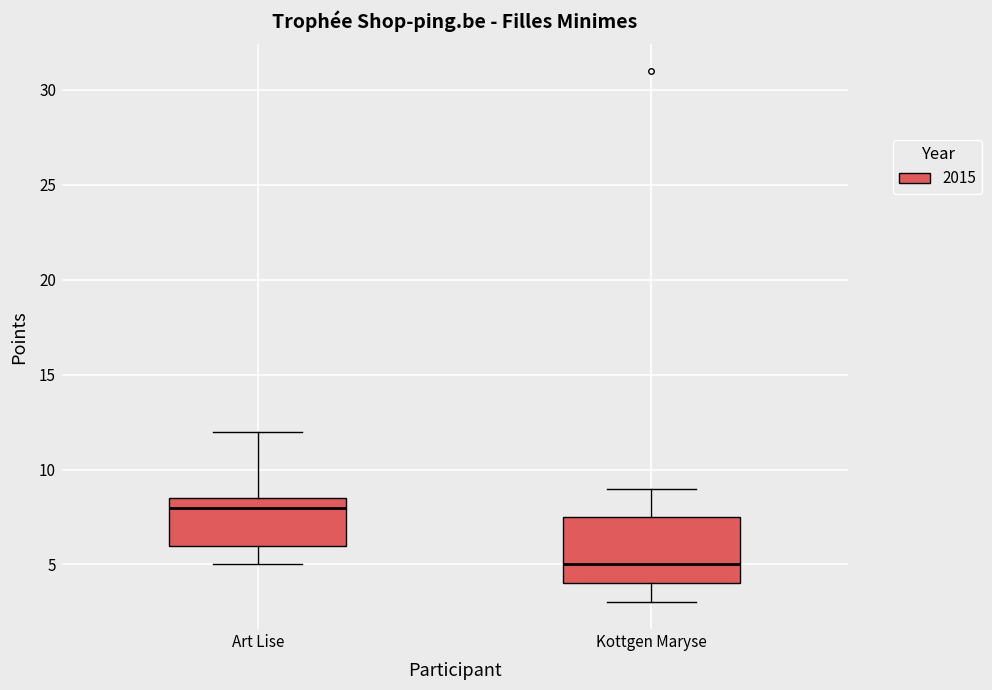

Reading left to right, transcribe this box plot: for each box, give where its median line is, the range the box spans, and where its two whiskers end, as read against the y-axis. The values are not printed on the chart, so give them approximately, as read against the axis.

Art Lise: median 8.0, box 6.0 to 8.5, whiskers 5.0 to 12.0
Kottgen Maryse: median 5.0, box 4.0 to 7.5, whiskers 3.0 to 9.0